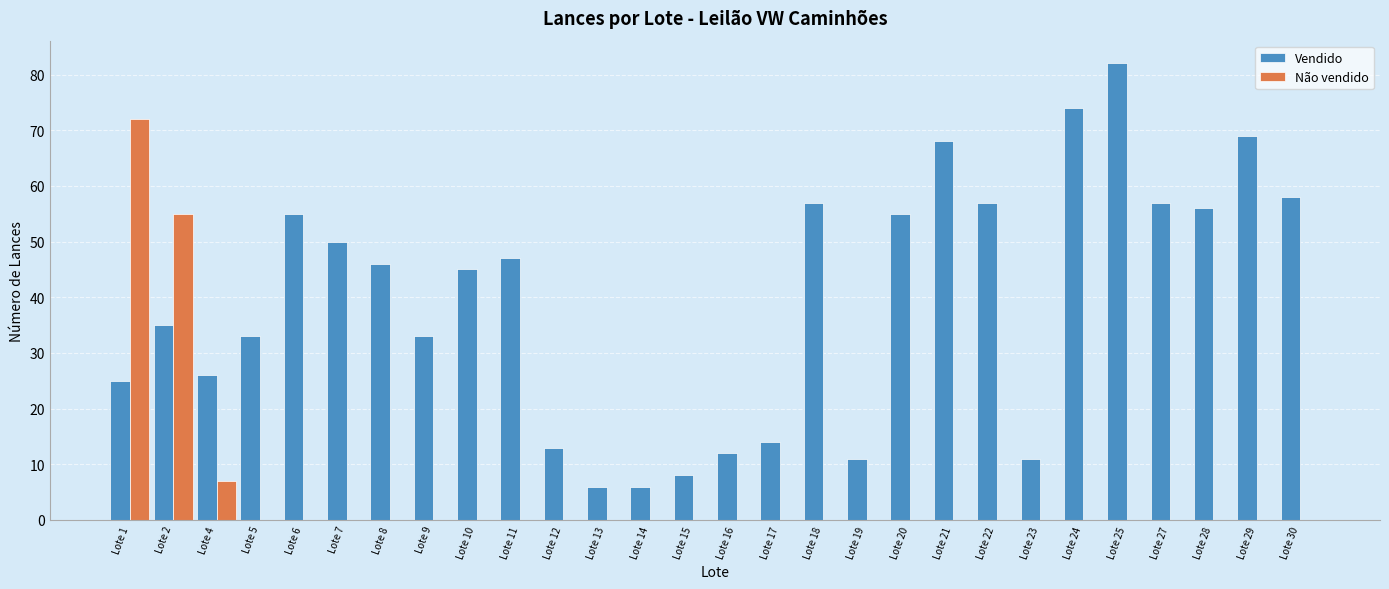

Reading left to right, list all the values displayed in this chart.

Vendido: 25	35	26	33	55	50	46	33	45	47	13	6	6	8	12	14	57	11	55	68	57	11	74	82	57	56	69	58
Não vendido: 72	55	7	0	0	0	0	0	0	0	0	0	0	0	0	0	0	0	0	0	0	0	0	0	0	0	0	0